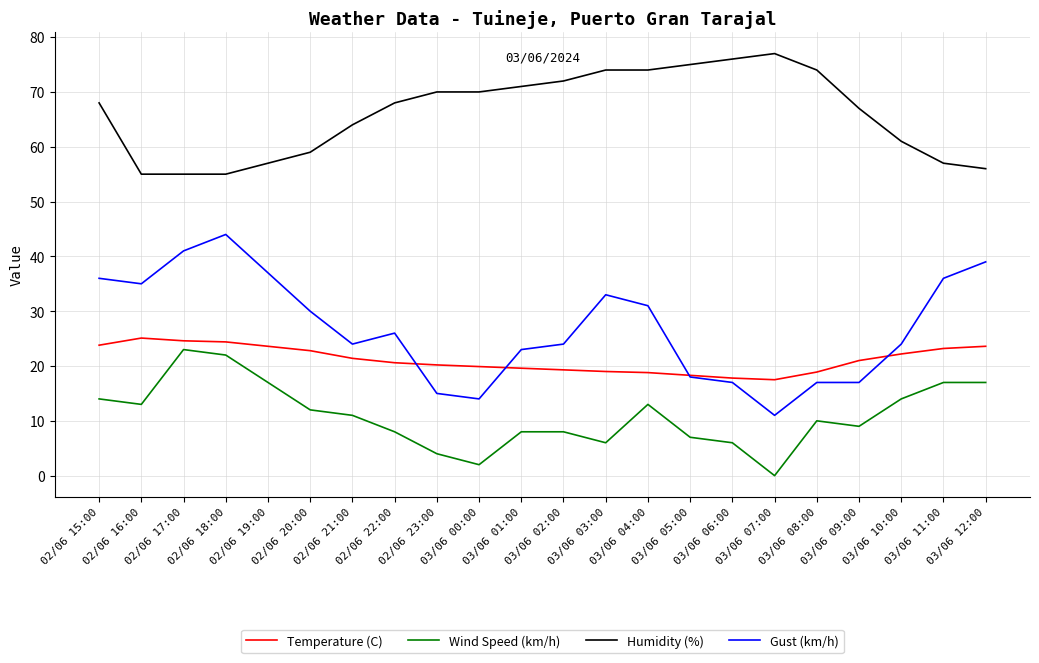

What is the difference between the Gust (km/h) values at 02/06 15:00 and 03/06 08:00?

19.0